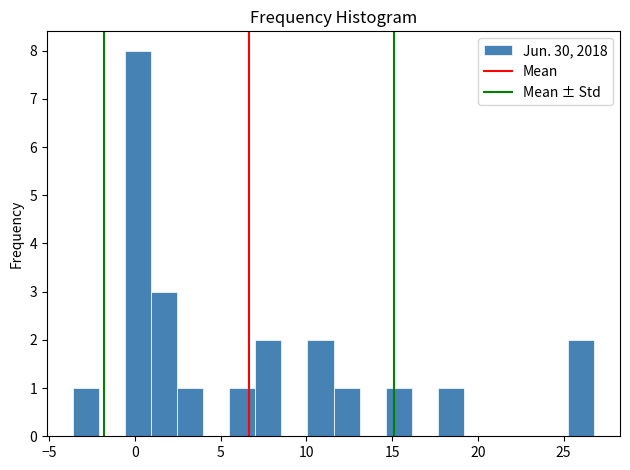

Read against the x-axis, roughly where is the centre of the tallest bar?

0.0